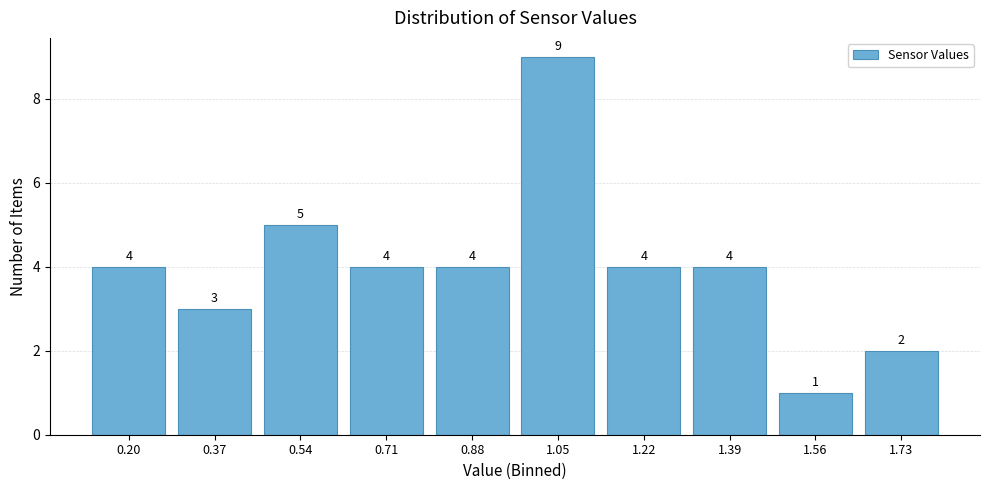

Reading left to right, transcribe this chart: for each bar, give the range it covers on the x-axis and its height. The bar edges are not printed on the chart, so give them approximately, as read against the axis.

0.12 to 0.28: 4
0.28 to 0.46: 3
0.46 to 0.62: 5
0.62 to 0.80: 4
0.80 to 0.96: 4
0.96 to 1.14: 9
1.14 to 1.30: 4
1.30 to 1.48: 4
1.48 to 1.64: 1
1.64 to 1.82: 2